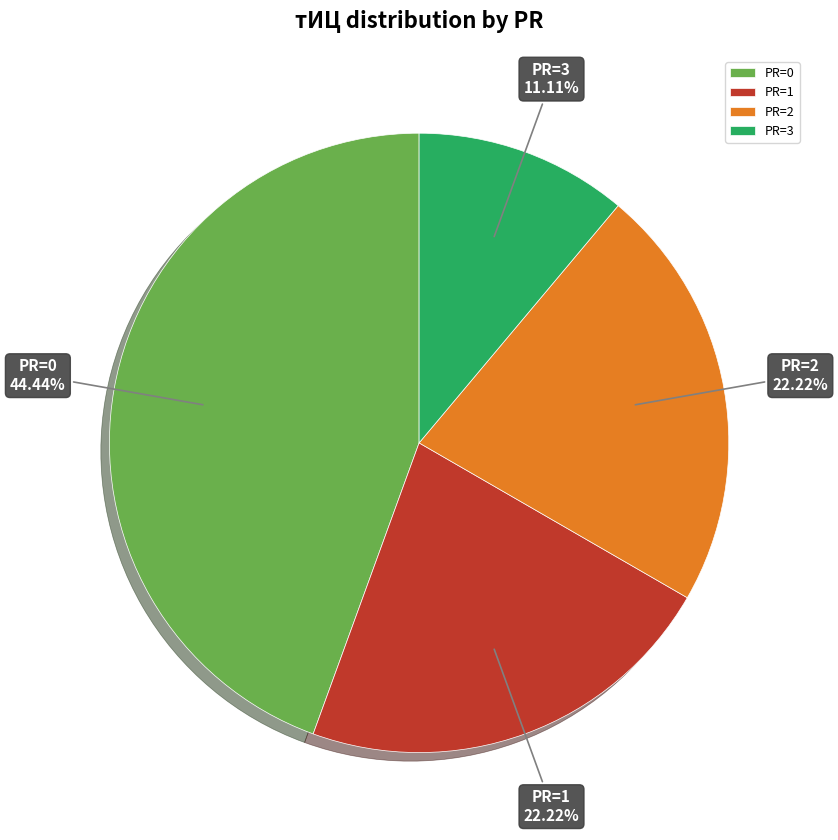

Do PR=1 and PR=0 together represent more than half of the pie?

Yes